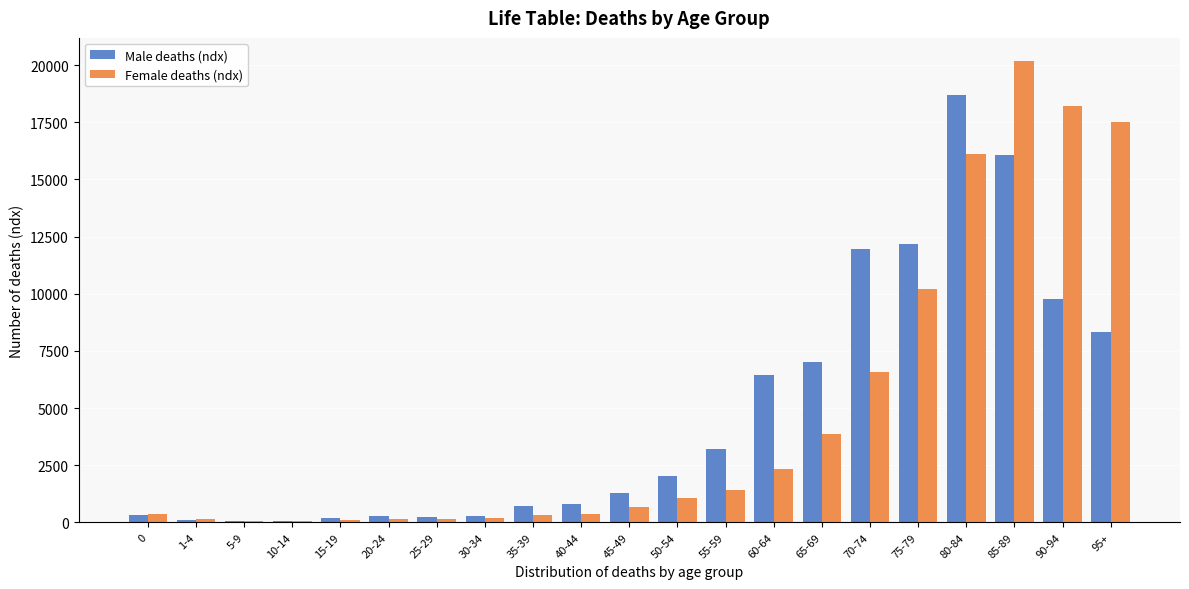

Which label corresponds to the largest value in the chart?

85-89